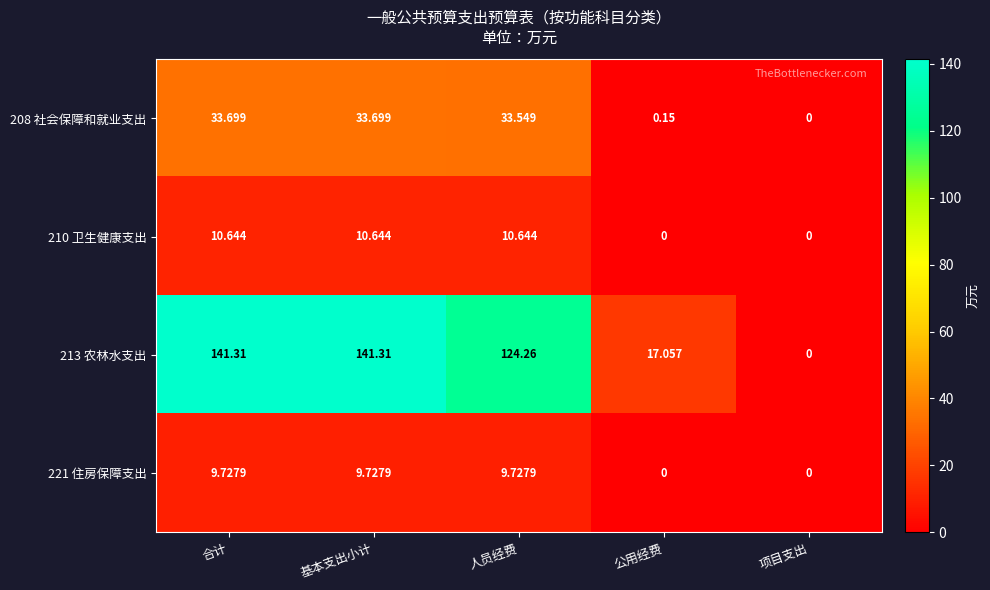

Where is 208 社会保障和就业支出 nearest to the value 16?

公用经费